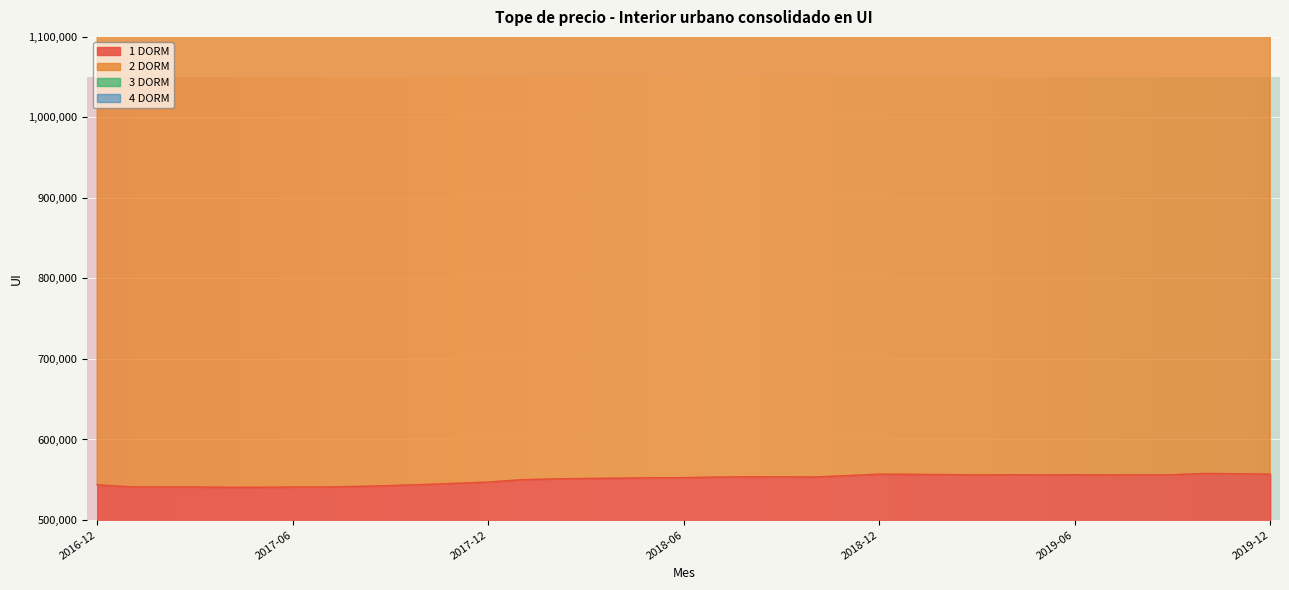

At which label does 4 DORM reach its peak?

2019-10